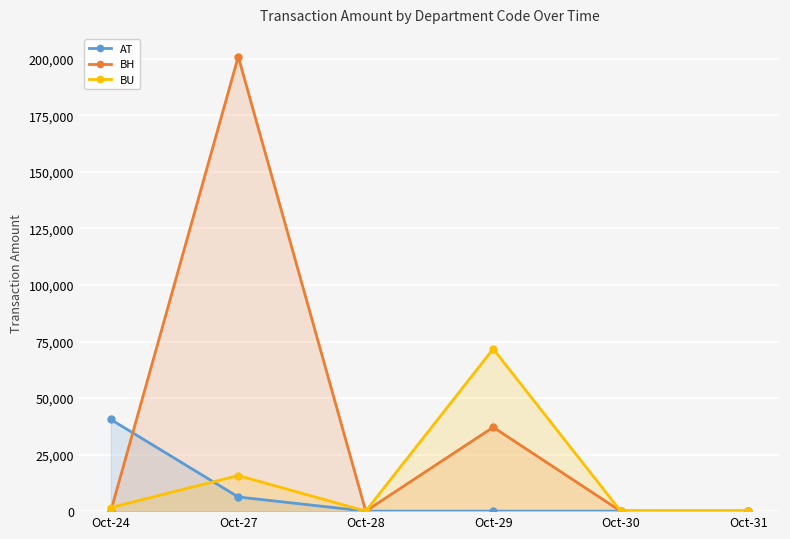

List the series in order of their overall mean, lowest first.

AT, BU, BH